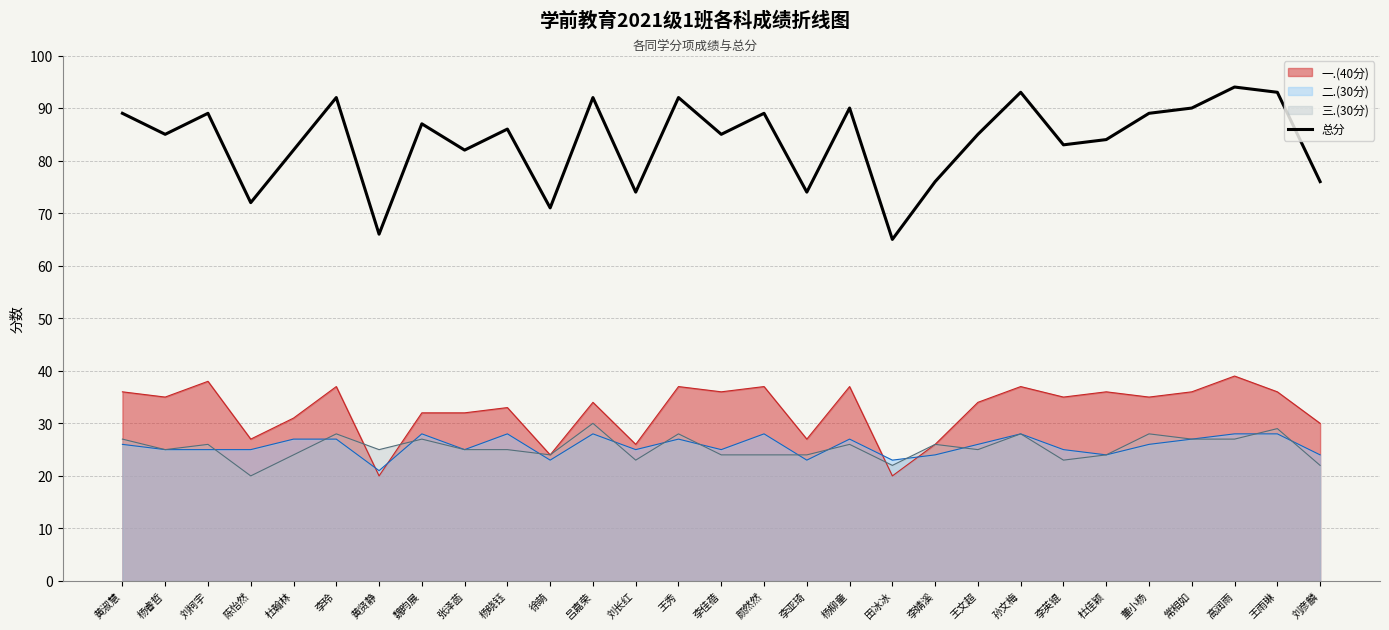

What is the label of the 12th point from the right?

杨柳童